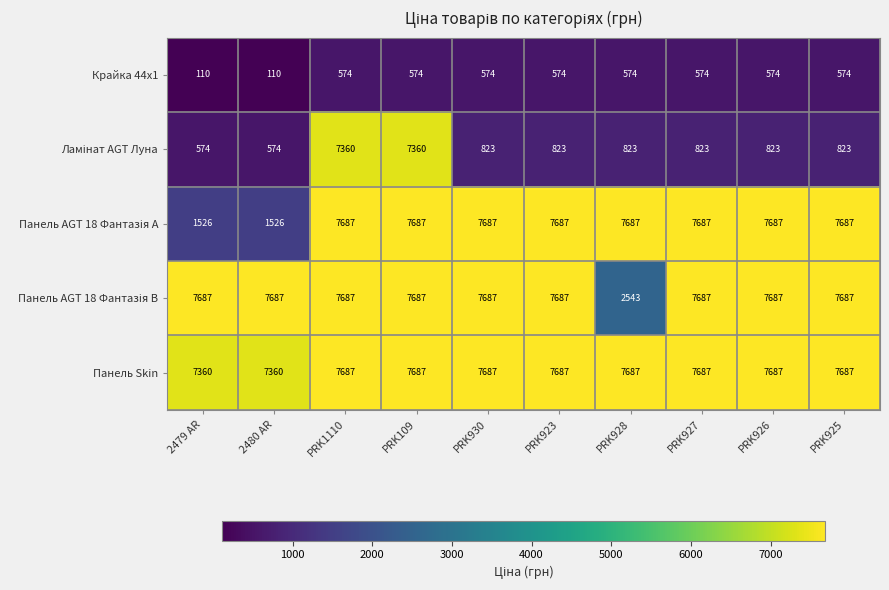

What is the minimum value for Панель Skin?

7360